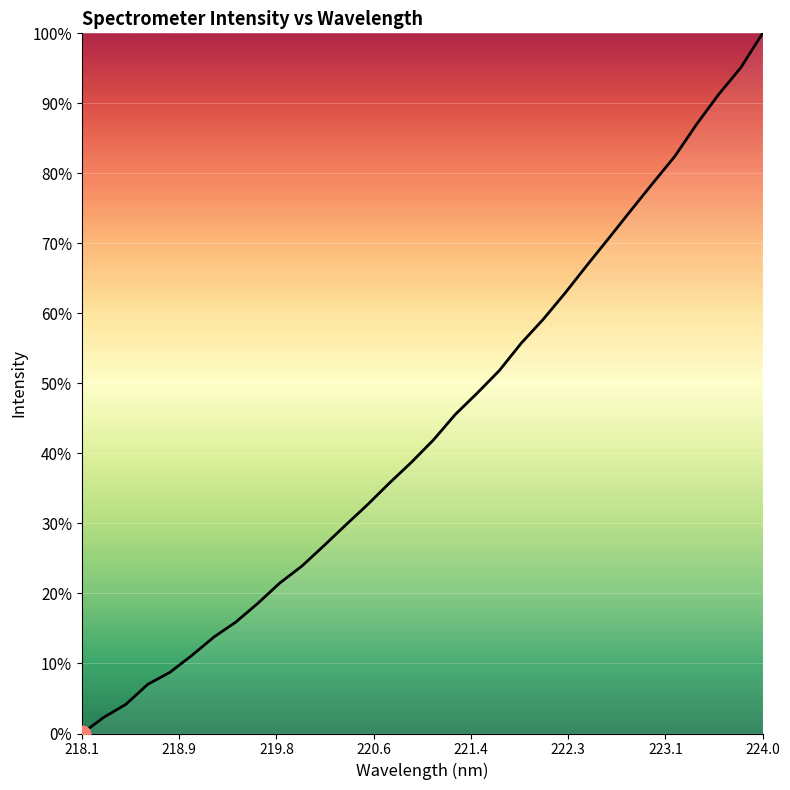

What is the difference between the second highest and second lowest values?

92.8